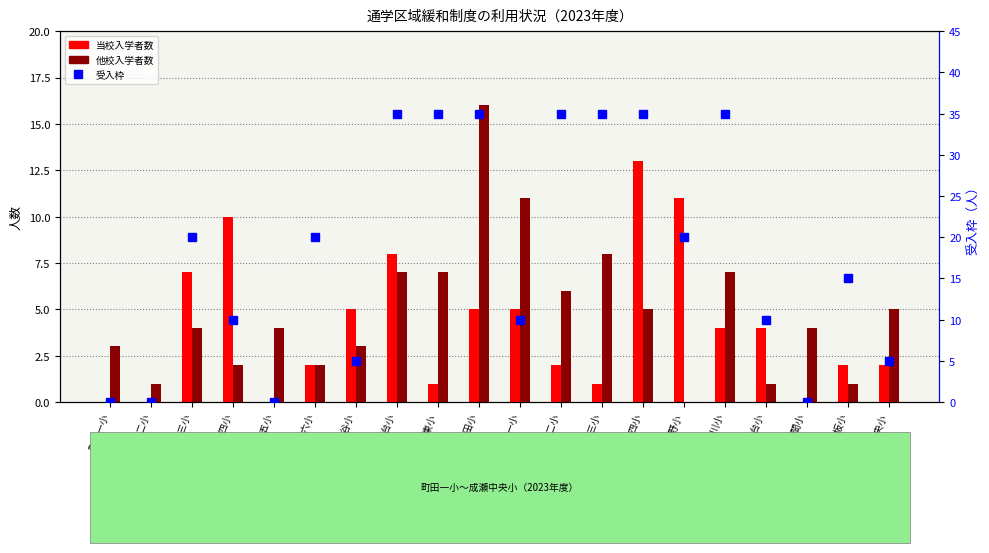

At how many categories does at least one series exceed 13?

11